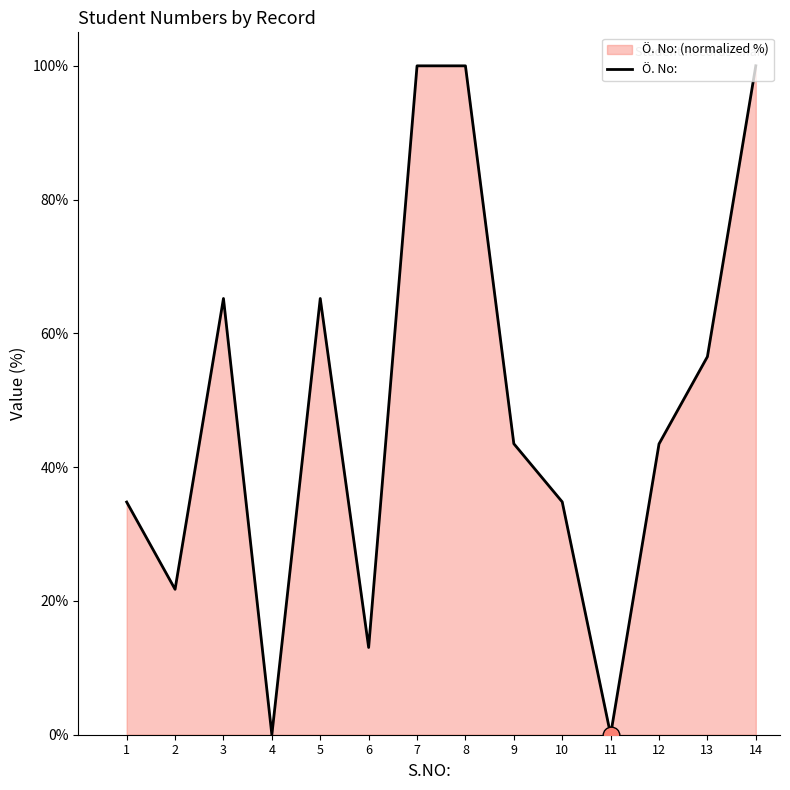

At which label is the value closest to 50?

9